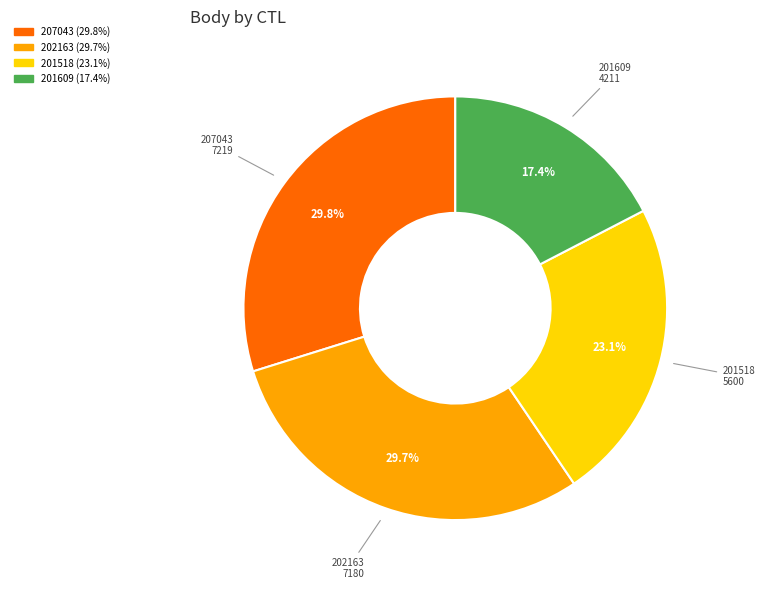

To the nearest percent, what is the average slice percentage?

25%